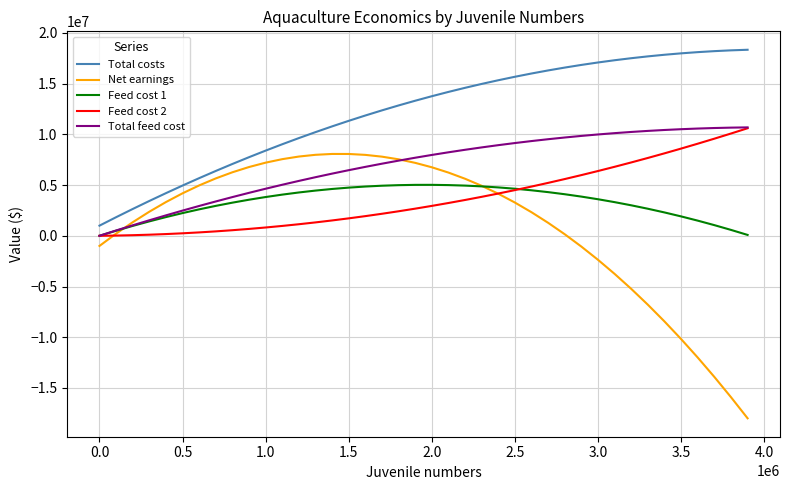

What is the difference between the maximum and second lowest values in the Feed cost 1 series?

4938024.0